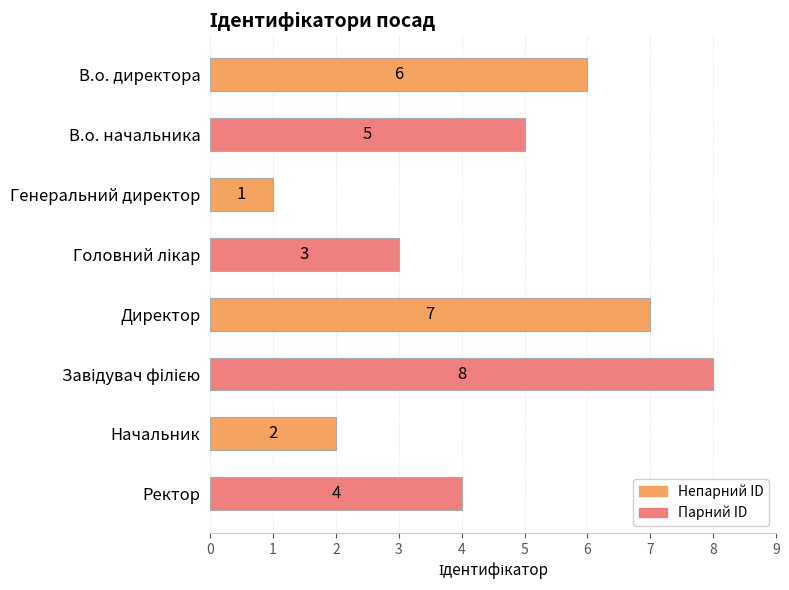

Between Начальник and Генеральний директор, which is larger?

Начальник